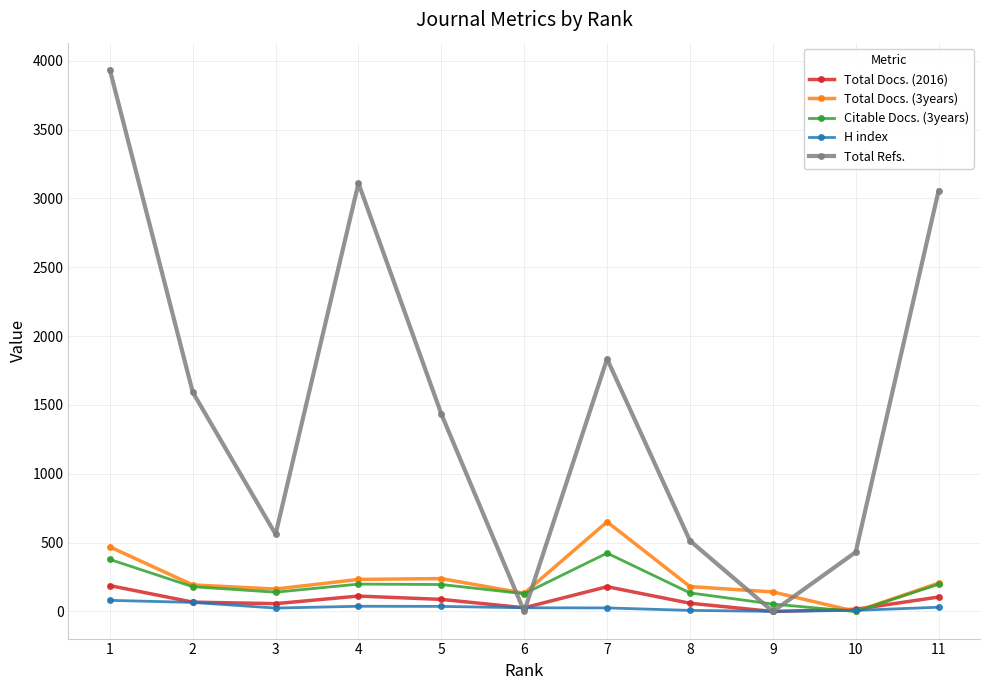

Which series has the largest range (max minus min)?

Total Refs.